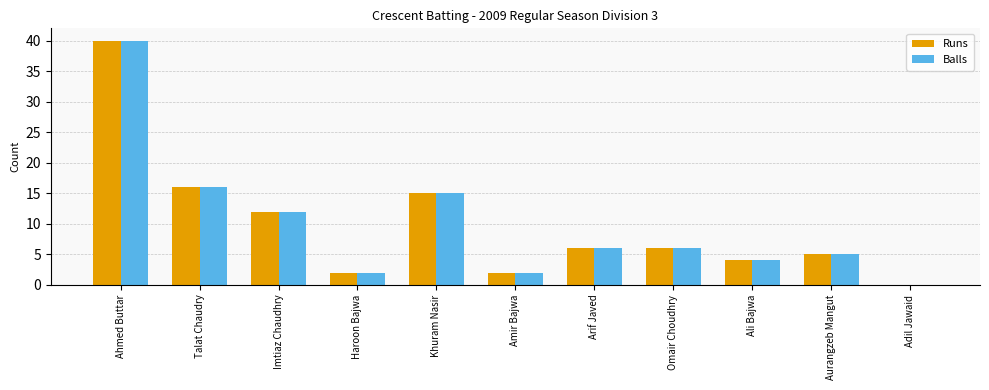

What are all the series names shown in the legend?

Runs, Balls